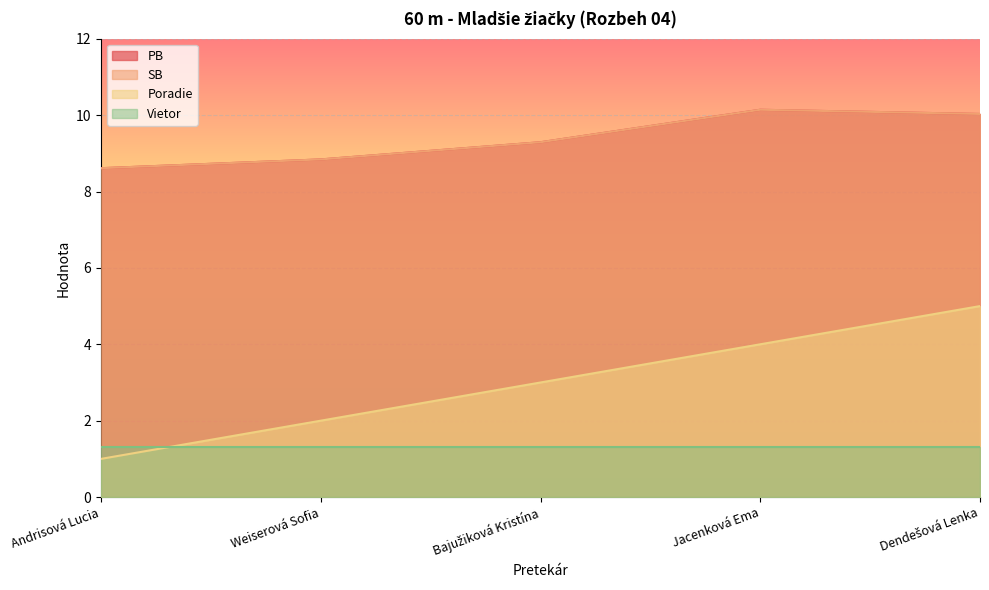

Is the value of SB at Dendešová Lenka greater than the value of PB at Dendešová Lenka?

No